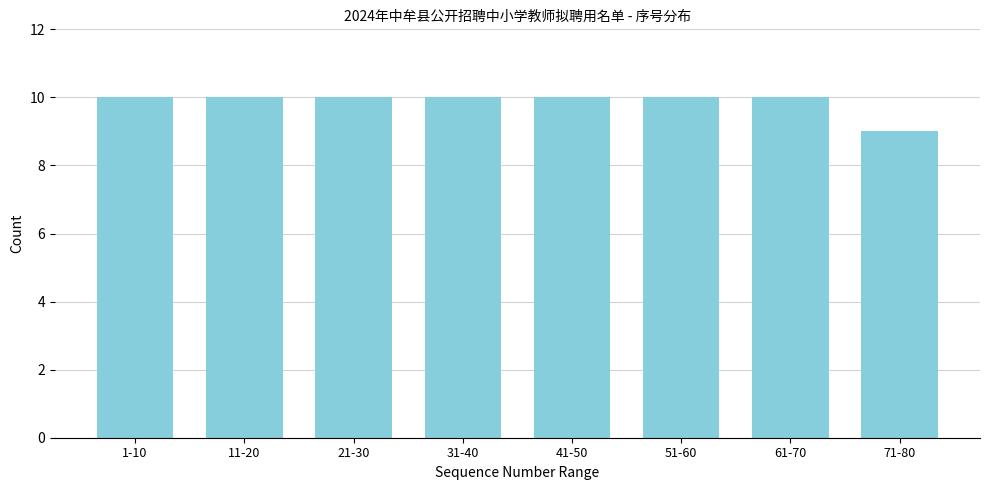

Reading left to right, list all the values displayed in this chart.

1-10=10	11-20=10	21-30=10	31-40=10	41-50=10	51-60=10	61-70=10	71-80=9